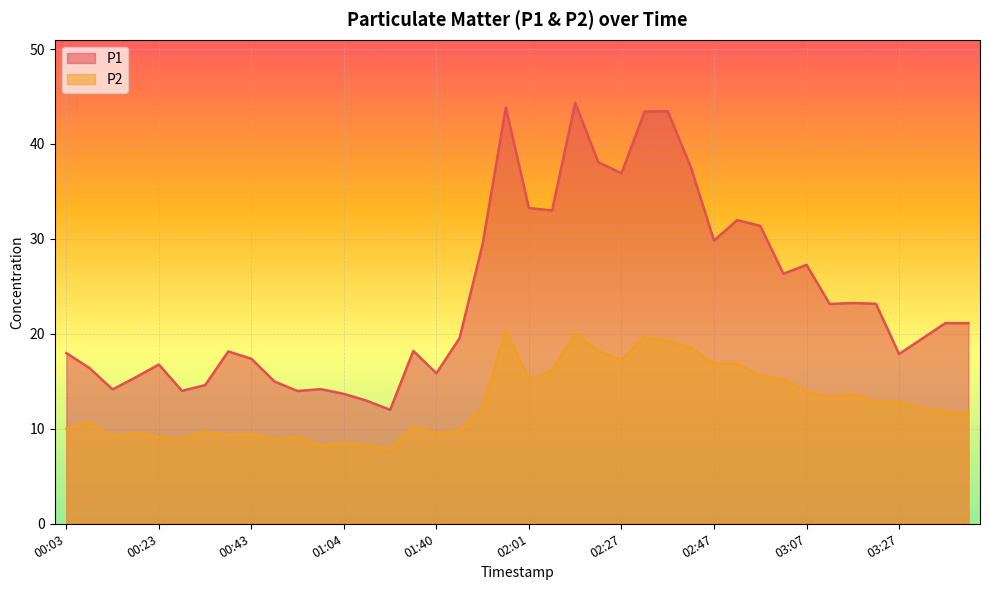

Reading left to right, list all the values displayed in this chart.

P1: 00:03=18.0	00:08=16.4	00:13=14.2	00:18=15.4	00:23=16.8	00:28=14.0	00:33=14.6	00:38=18.1	00:43=17.4	00:48=15.0	00:53=14.0	00:58=14.2	01:04=13.7	01:14=12.9	01:19=12.0	01:35=18.2	01:40=15.8	01:45=19.6	01:50=29.5	01:55=43.8	02:01=33.2	02:06=33.0	02:11=44.3	02:21=38.1	02:27=36.9	02:32=43.4	02:37=43.5	02:42=37.5	02:47=29.8	02:52=32.0	02:57=31.4	03:02=26.3	03:07=27.3	03:12=23.1	03:17=23.2	03:22=23.2	03:27=17.9	03:32=19.5	03:37=21.1	03:42=21.1
P2: 00:03=10.0	00:08=10.7	00:13=9.2	00:18=9.6	00:23=9.1	00:28=8.9	00:33=9.7	00:38=9.3	00:43=9.4	00:48=8.9	00:53=9.1	00:58=8.2	01:04=8.5	01:14=8.2	01:19=7.9	01:35=10.2	01:40=9.6	01:45=9.8	01:50=12.3	01:55=20.4	02:01=15.2	02:06=16.2	02:11=20.1	02:21=18.2	02:27=17.2	02:32=19.6	02:37=19.3	02:42=18.6	02:47=16.9	02:52=16.8	02:57=15.6	03:02=15.2	03:07=13.9	03:12=13.3	03:17=13.6	03:22=12.8	03:27=12.8	03:32=12.2	03:37=11.8	03:42=11.7